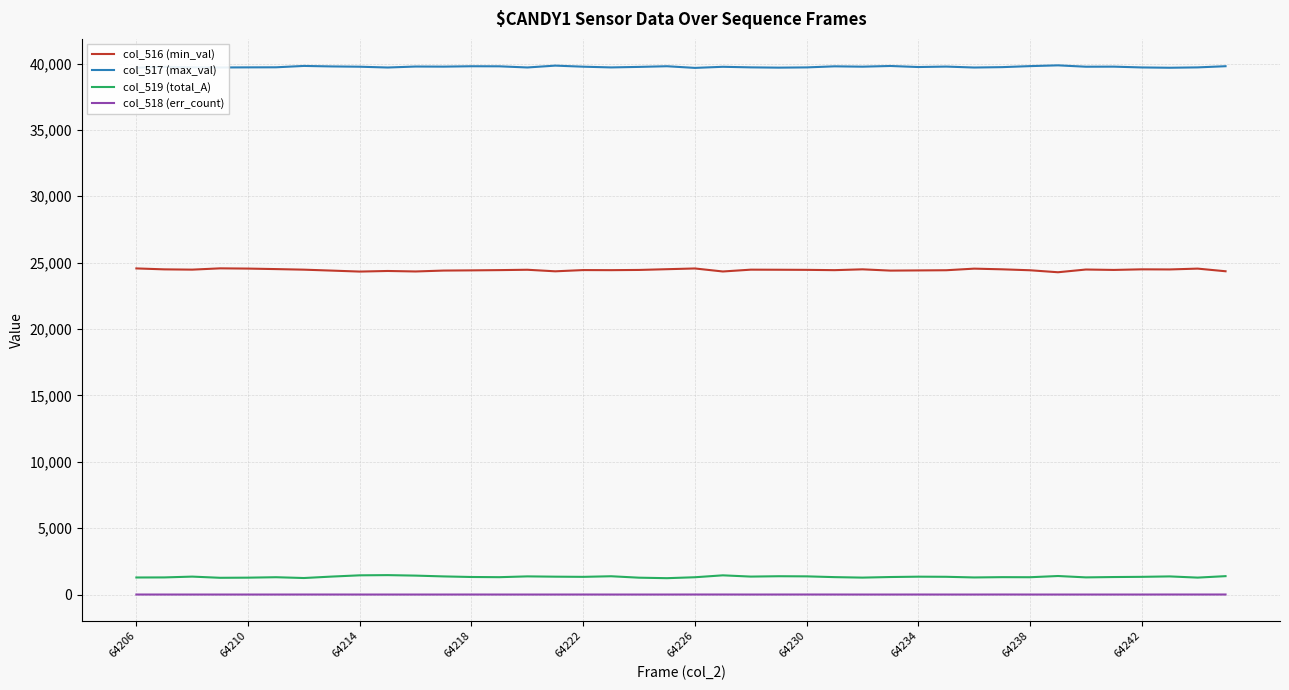

Which series has the largest total across all categories?

col_517 (max_val)